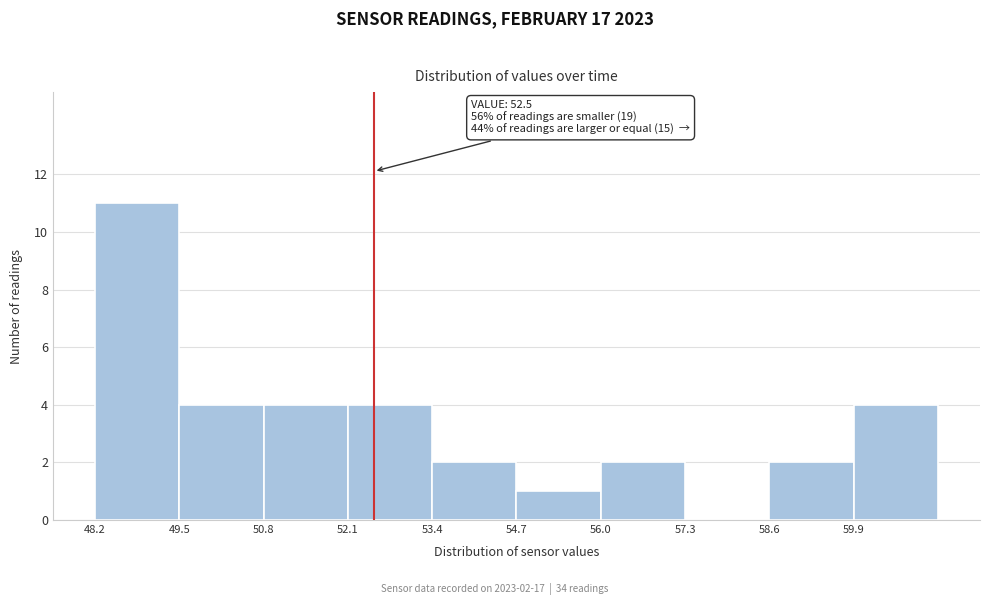

Which range on the x-axis has the tallest bar?

48.2 to 49.5